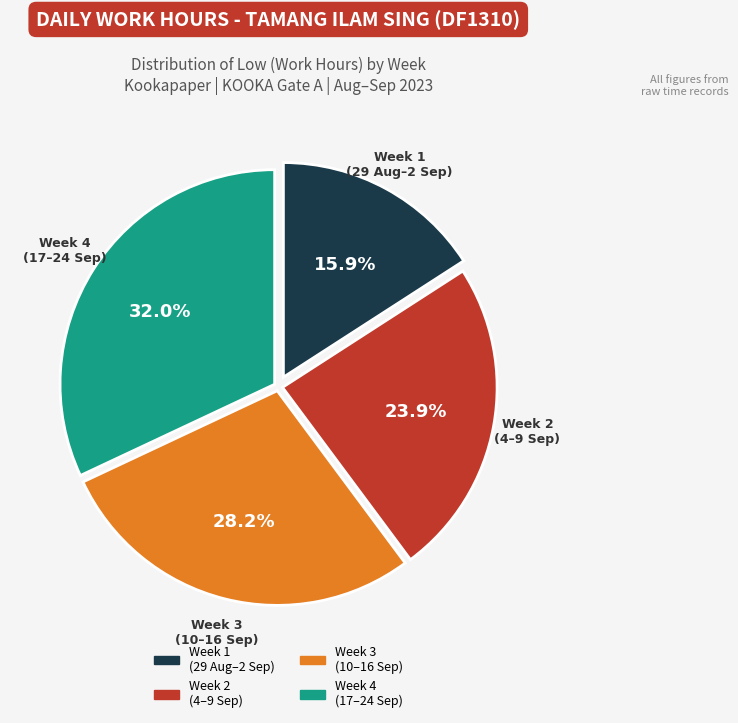

Is there any slice that represents more than half of the pie?

No